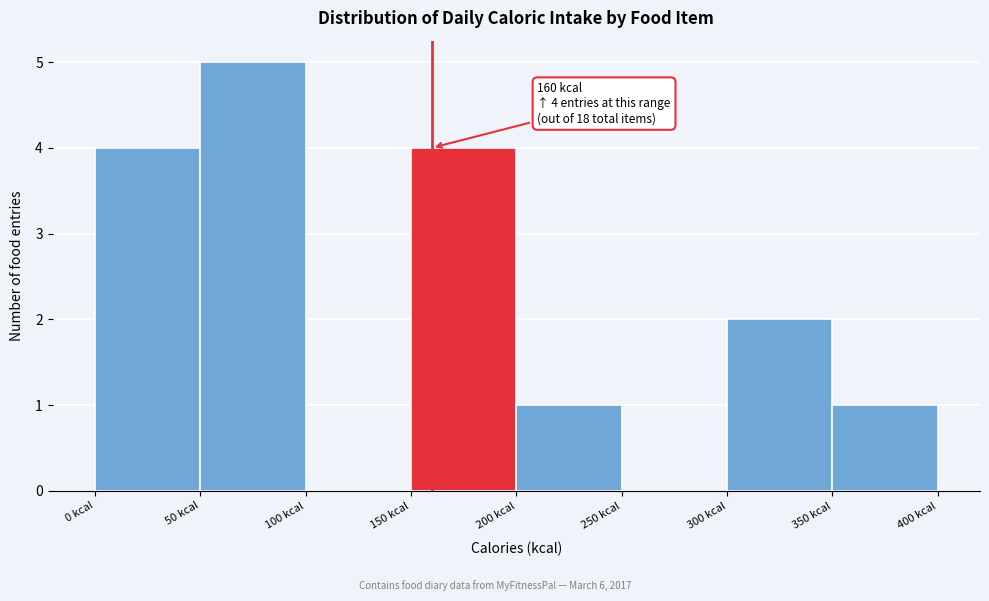

Which range on the x-axis has the tallest bar?

50 to 100